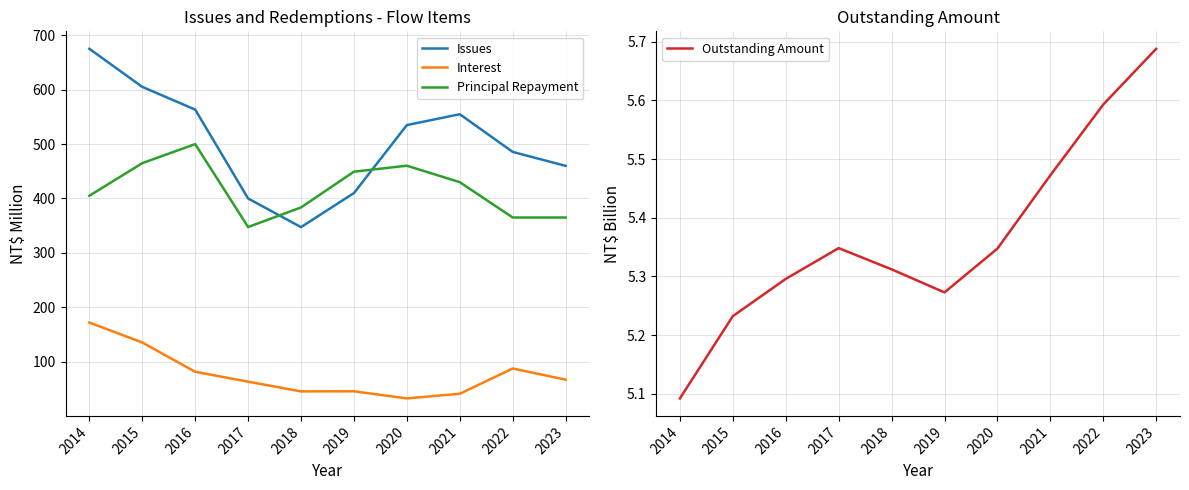

True or false: Interest has more than 0 points higher than both neighbors.

True